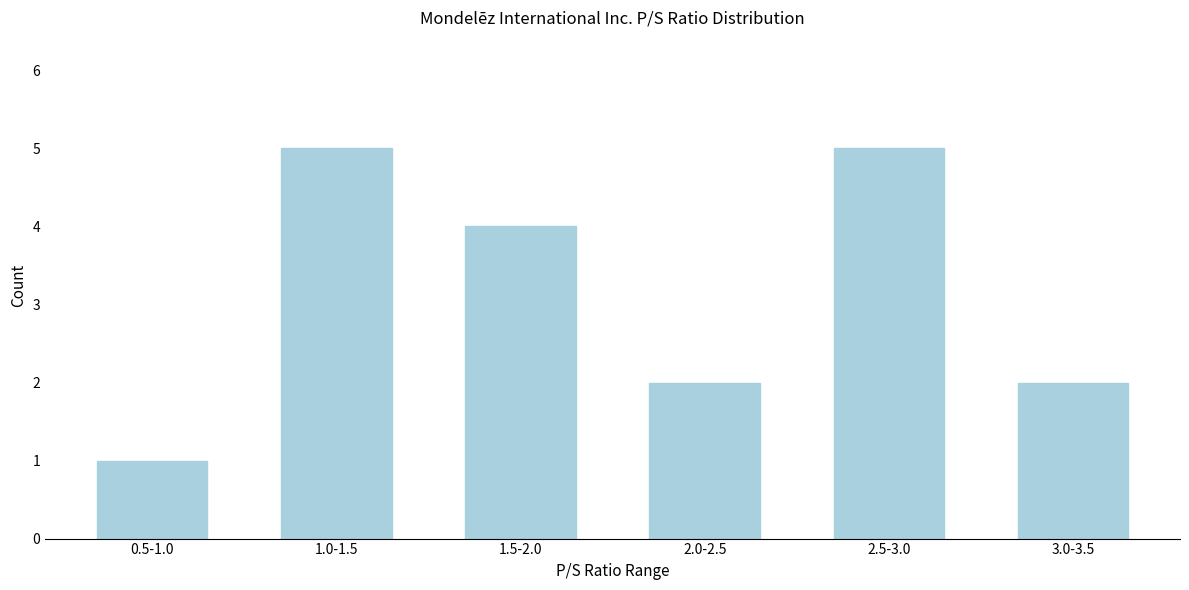

Reading left to right, what are all the values shown in this chart?

1	5	4	2	5	2